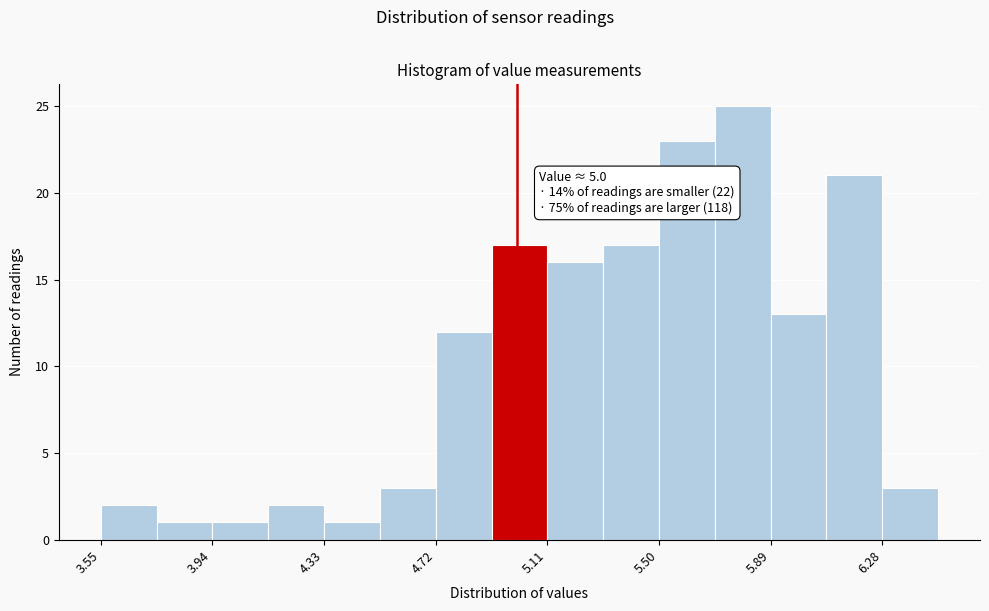

Read against the x-axis, roughly where is the centre of the tallest bar?

5.80